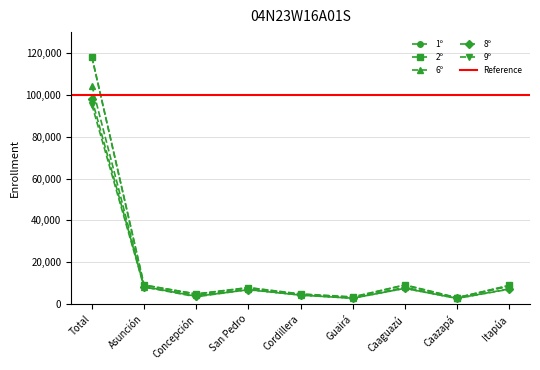

In 6º, how many points are lower than both neighbors (excluding endpoints)?

3